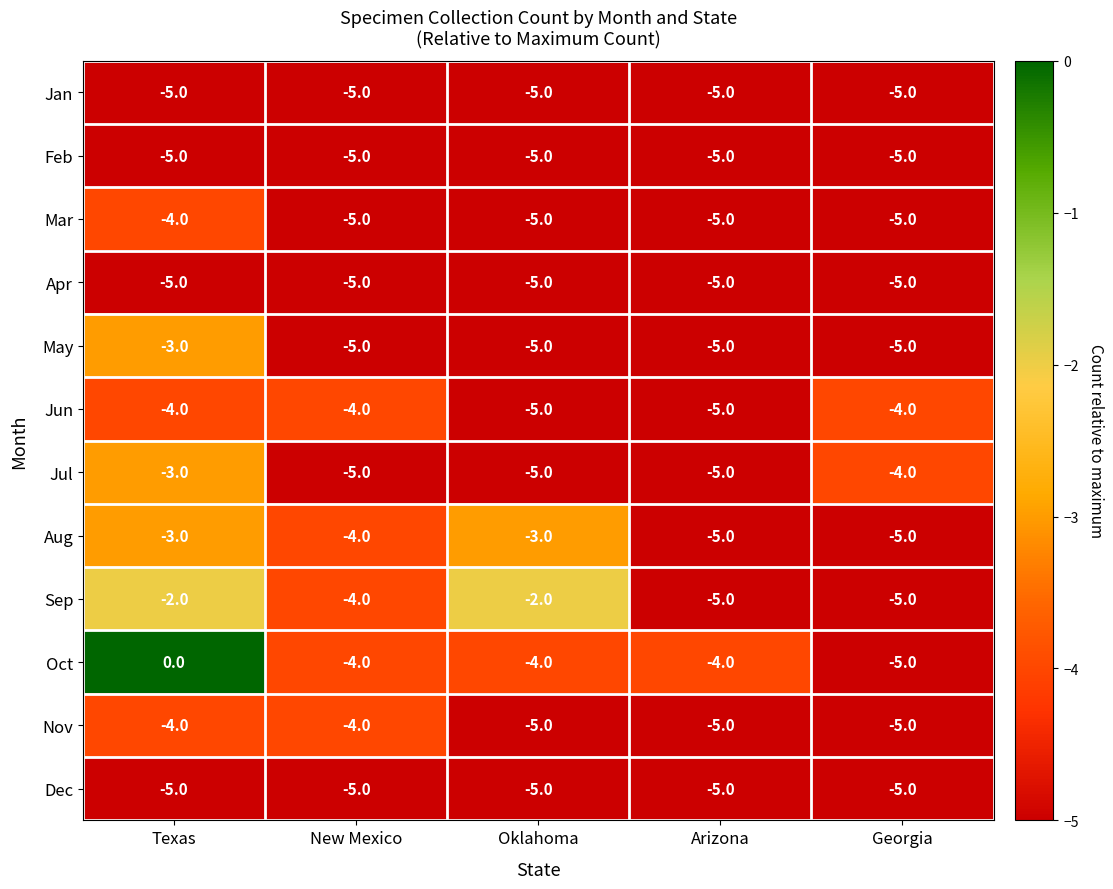

Which series changed the most between Oklahoma and Georgia?

Sep